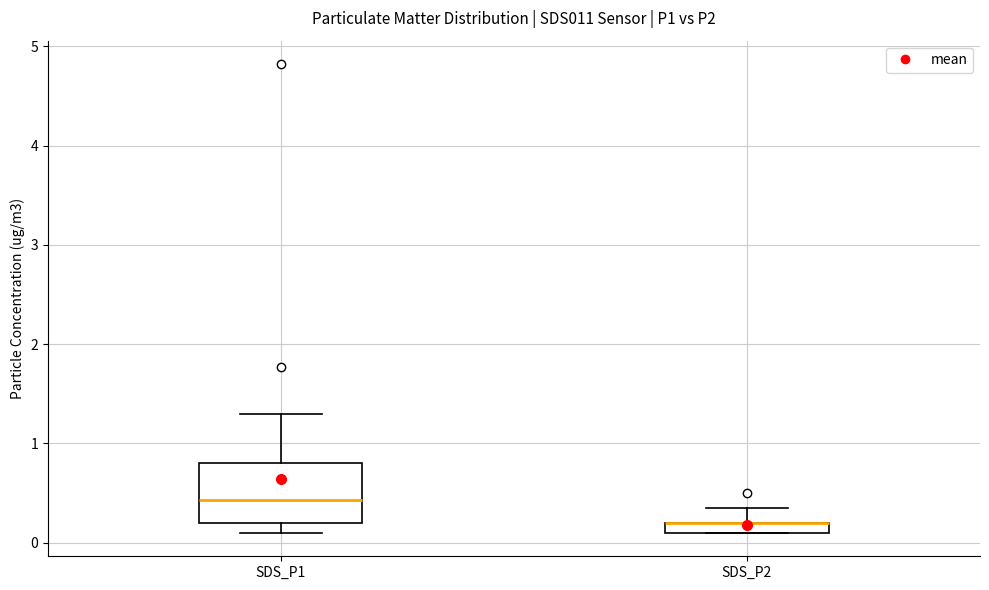

Which box is the tallest, from its lower edge to its upper edge?

SDS_P1